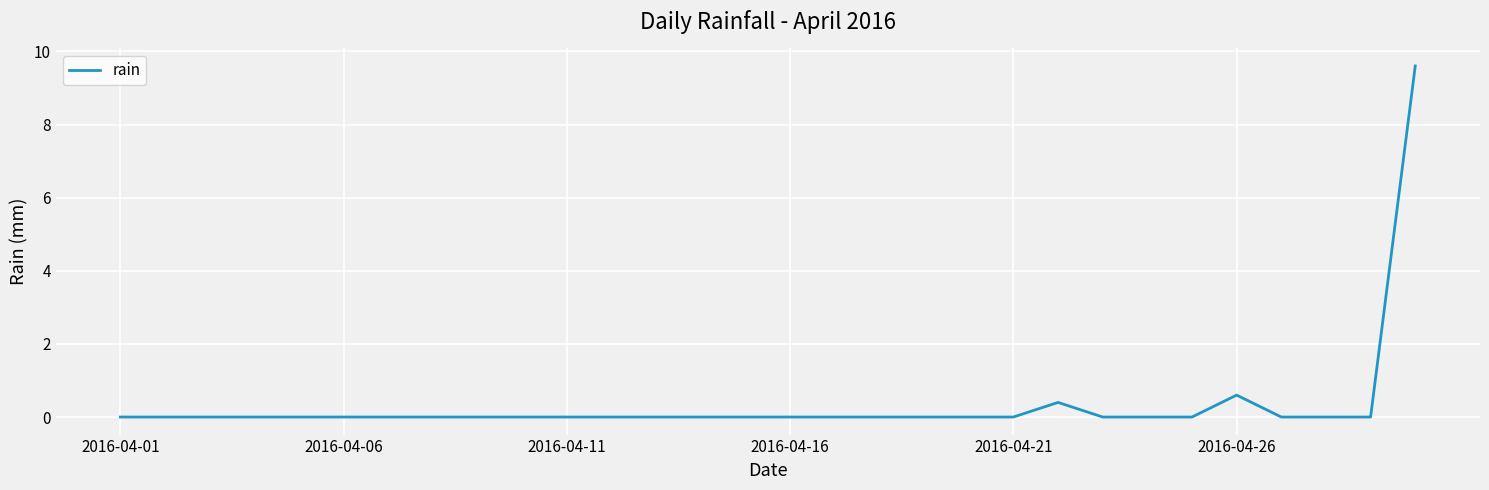

What is the difference between the maximum and minimum values?

9.6